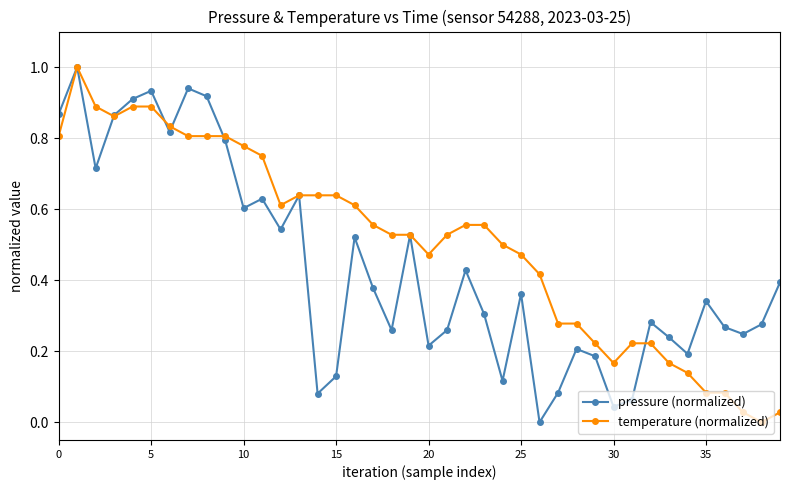

Which series has the largest total across all categories?

temperature (normalized)